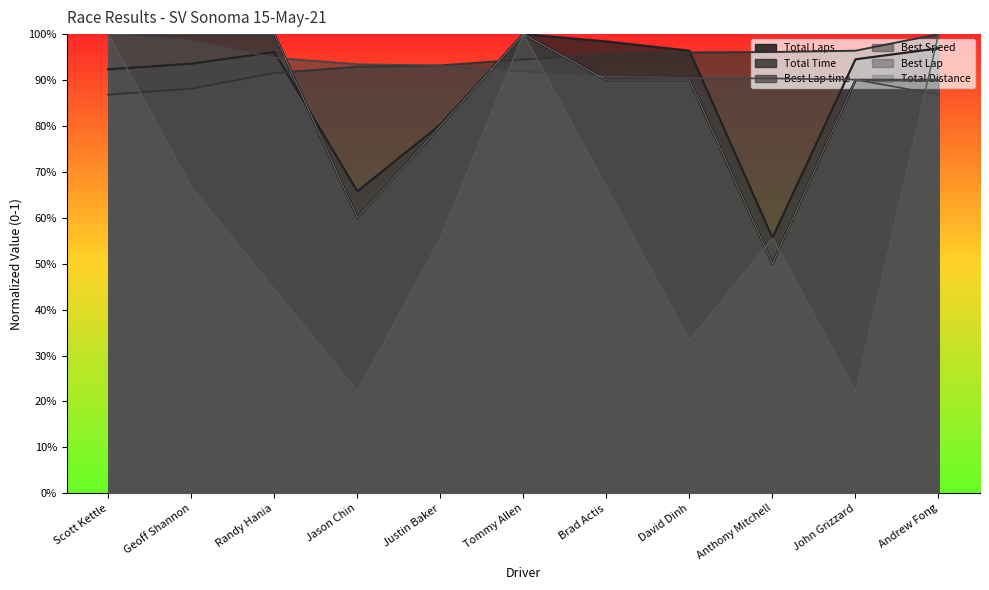

List the labels in order of Total Laps value, largest first.

Scott Kettle, Geoff Shannon, Randy Hania, Tommy Allen, Brad Actis, David Dinh, John Grizzard, Andrew Fong, Justin Baker, Jason Chin, Anthony Mitchell